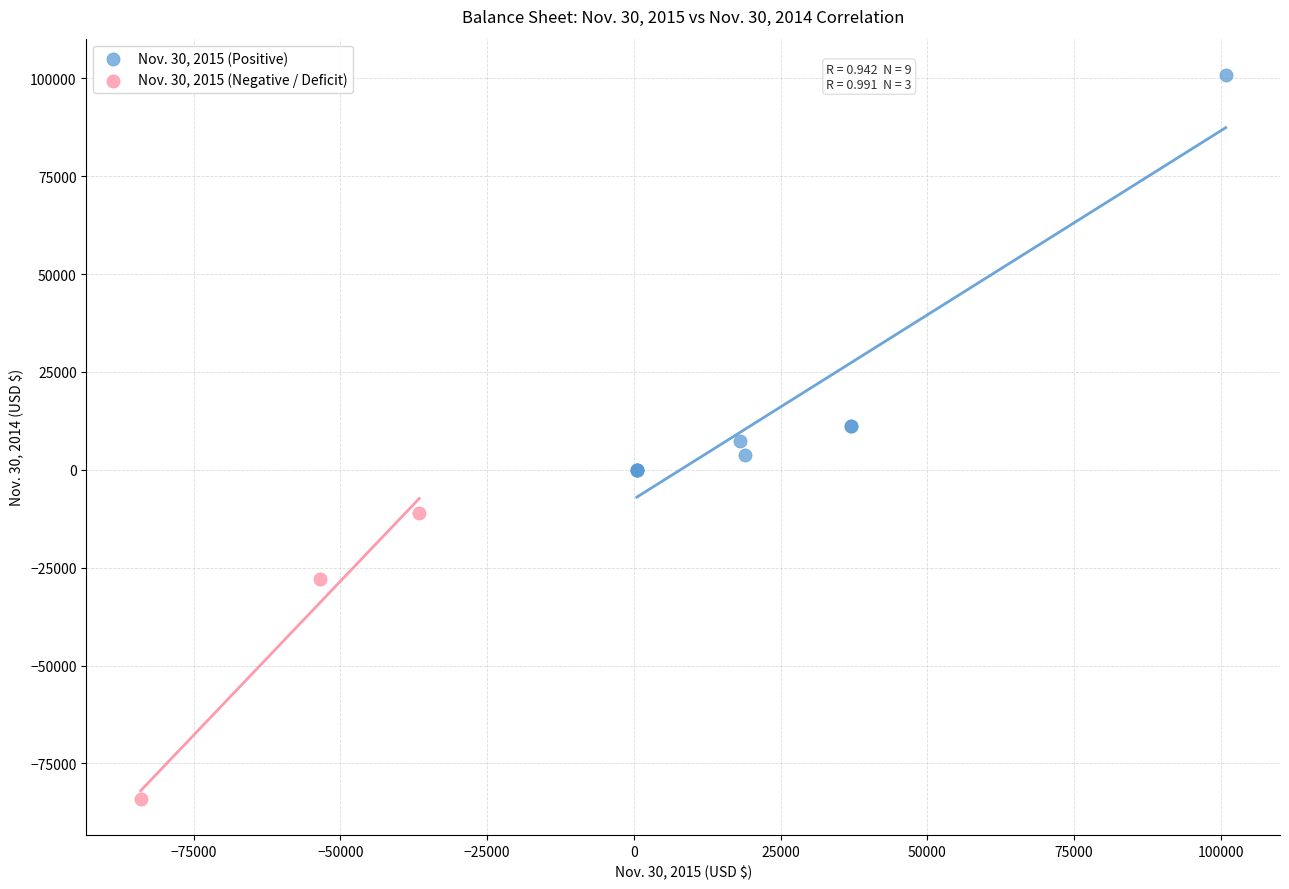

Which series has the widest spread of Y values?

Nov. 30, 2015 (Positive)